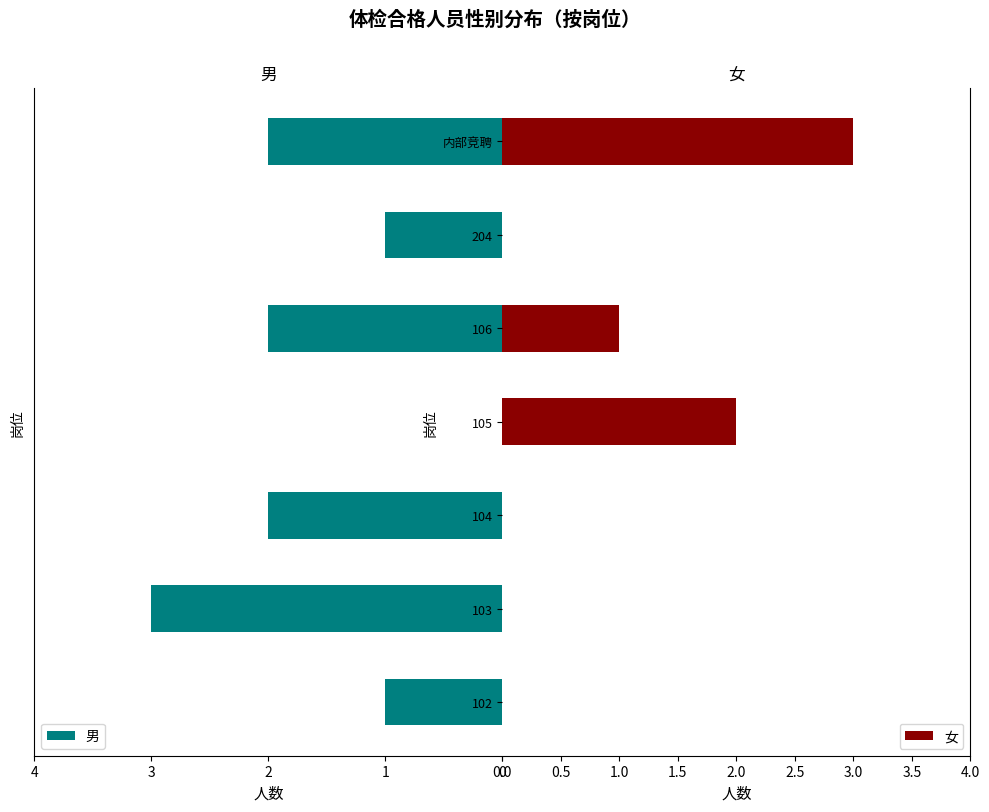

What is the value of the 女 bar at the 4th from the left?

2